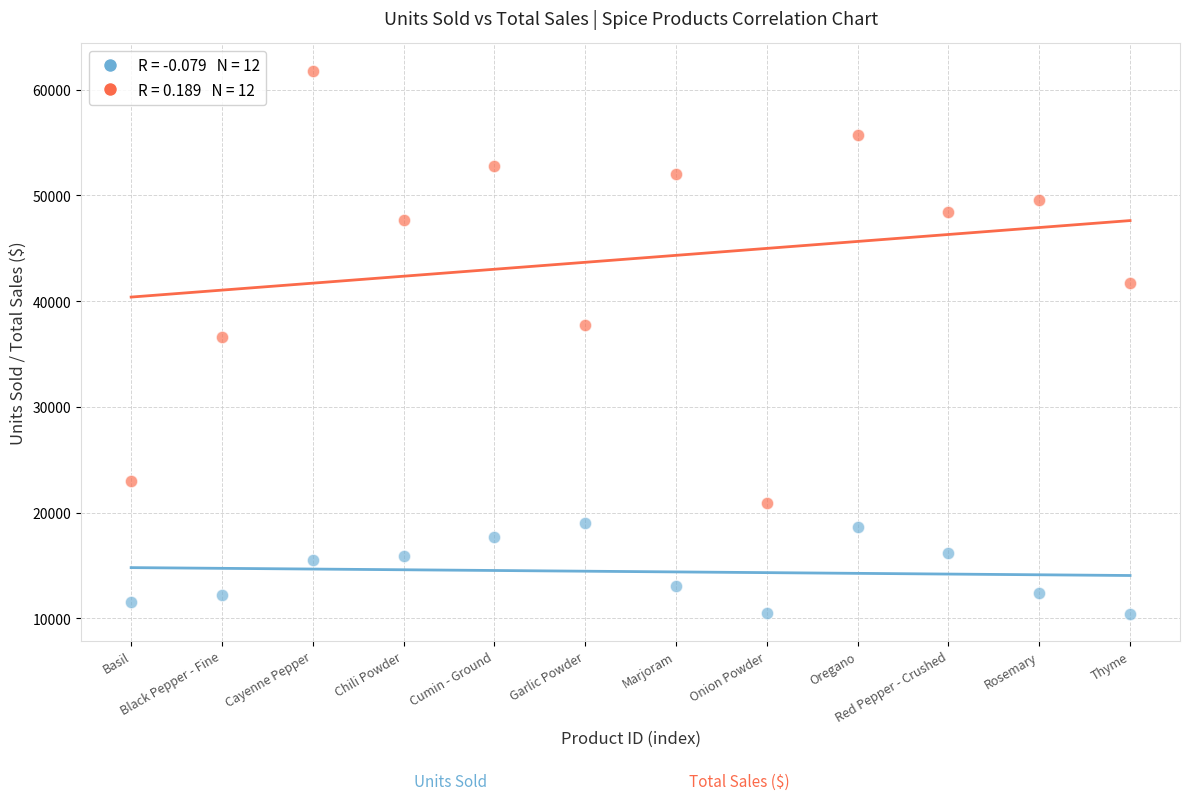

Across all data points, what is the range of Y values (max minus min)?

51350.1